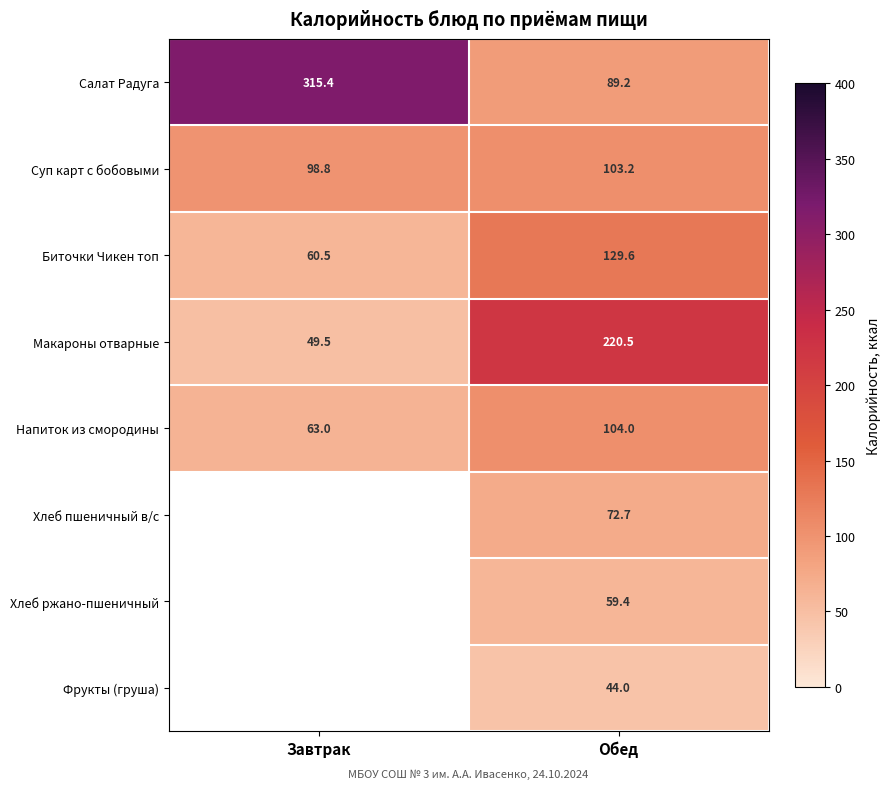

What is the spread (max minus min) of values at Обед?

176.5